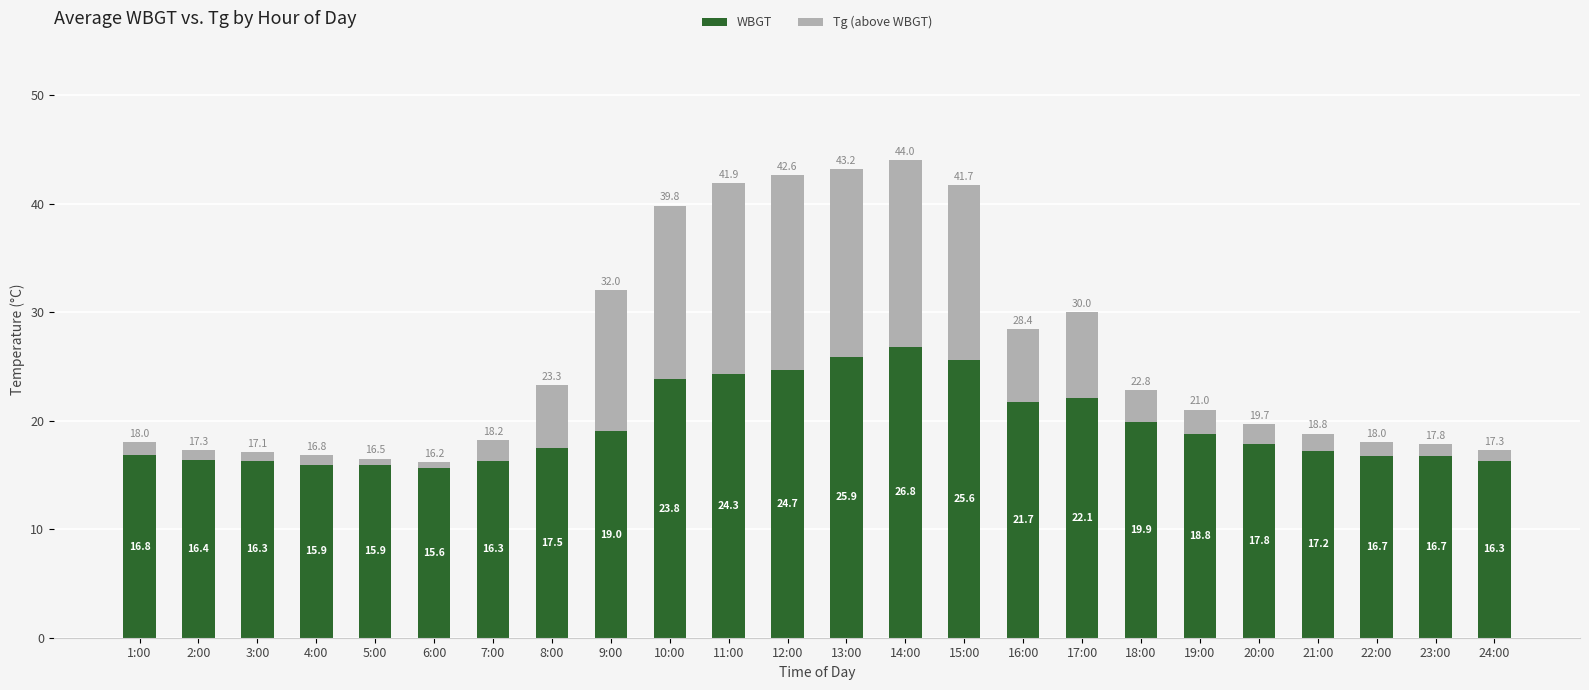

What are all the series names shown in the legend?

WBGT, Tg (above WBGT)